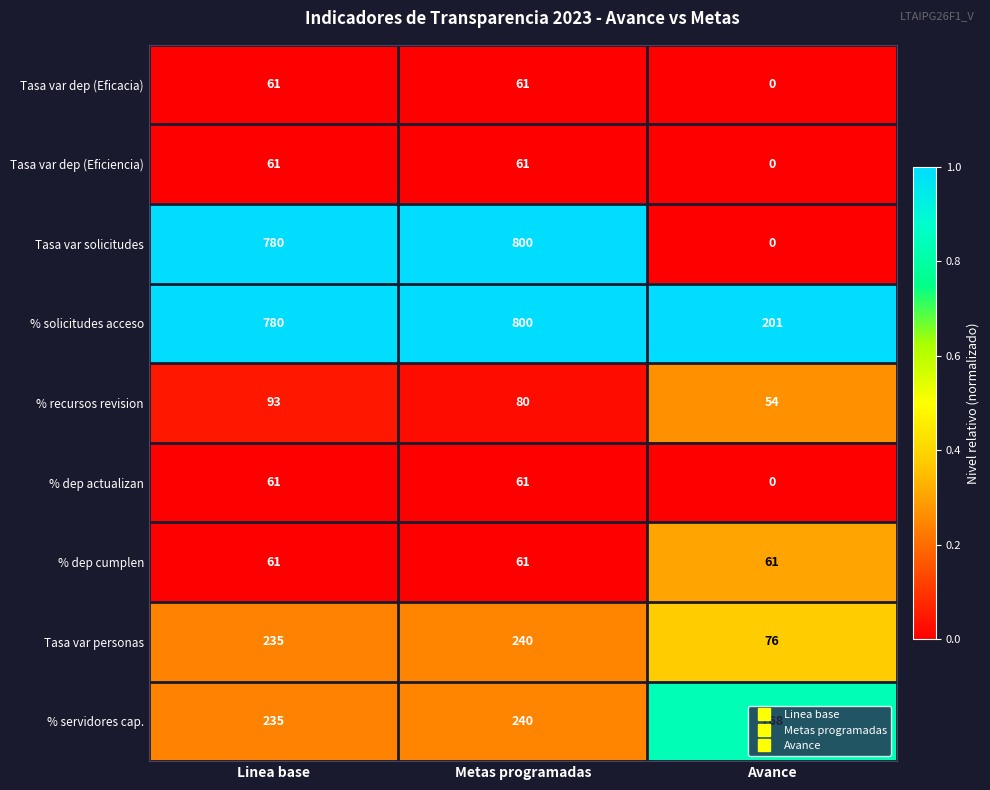

How many categories are shown in the chart?

3